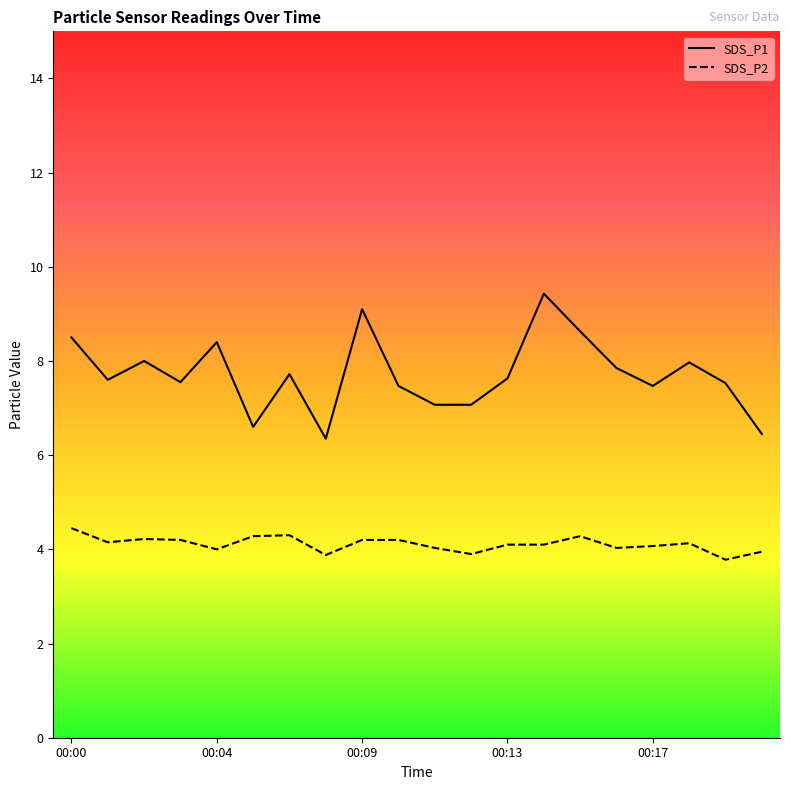

Reading left to right, transcribe all the data shown in this chart.

SDS_P1: 00:00=8.5	00:01=7.6	00:02=8.0	00:03=7.5	00:04=8.4	00:06=6.6	00:07=7.7	00:08=6.3	00:09=9.1	00:10=7.5	00:11=7.1	00:12=7.1	00:13=7.6	00:14=9.4	00:15=8.6	00:16=7.8	00:17=7.5	00:18=8.0	00:19=7.5	00:20=6.5
SDS_P2: 00:00=4.5	00:01=4.2	00:02=4.2	00:03=4.2	00:04=4.0	00:06=4.3	00:07=4.3	00:08=3.9	00:09=4.2	00:10=4.2	00:11=4.0	00:12=3.9	00:13=4.1	00:14=4.1	00:15=4.3	00:16=4.0	00:17=4.1	00:18=4.1	00:19=3.8	00:20=4.0